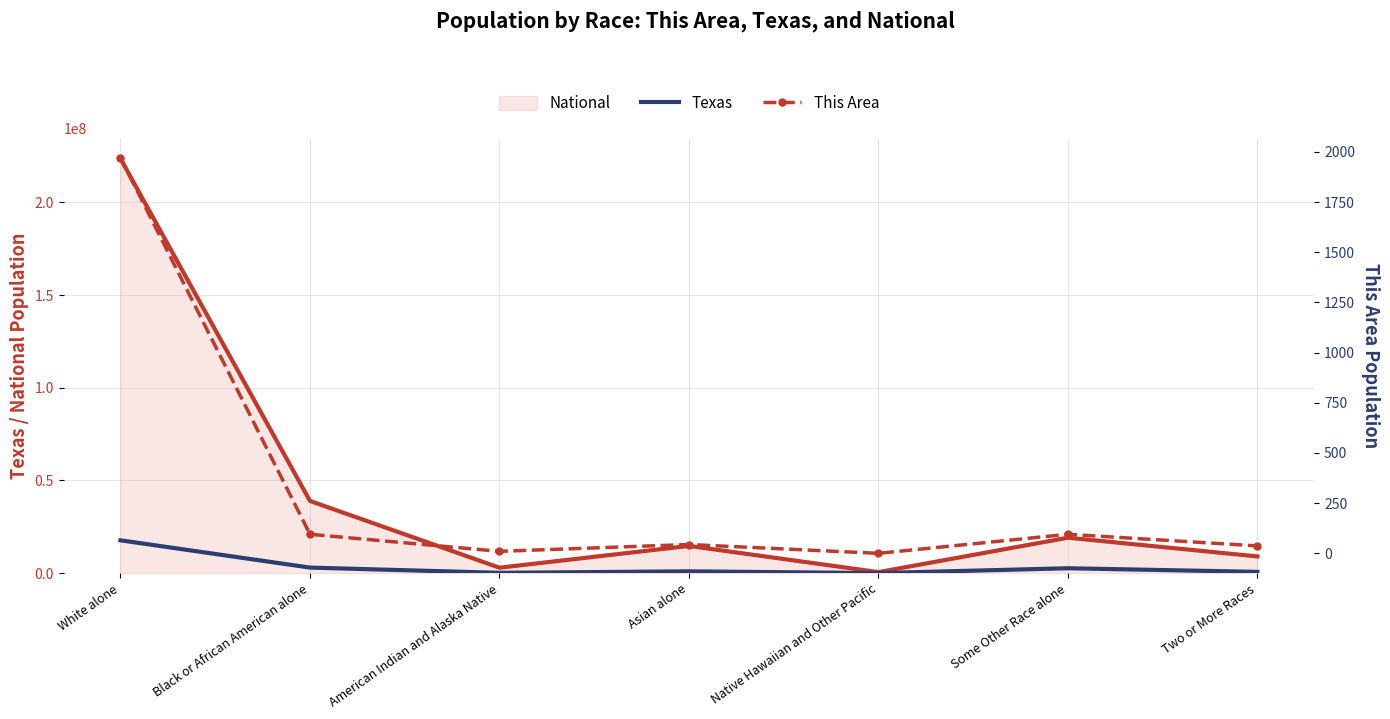

True or false: Texas has a value of 17701552 at White alone.

True